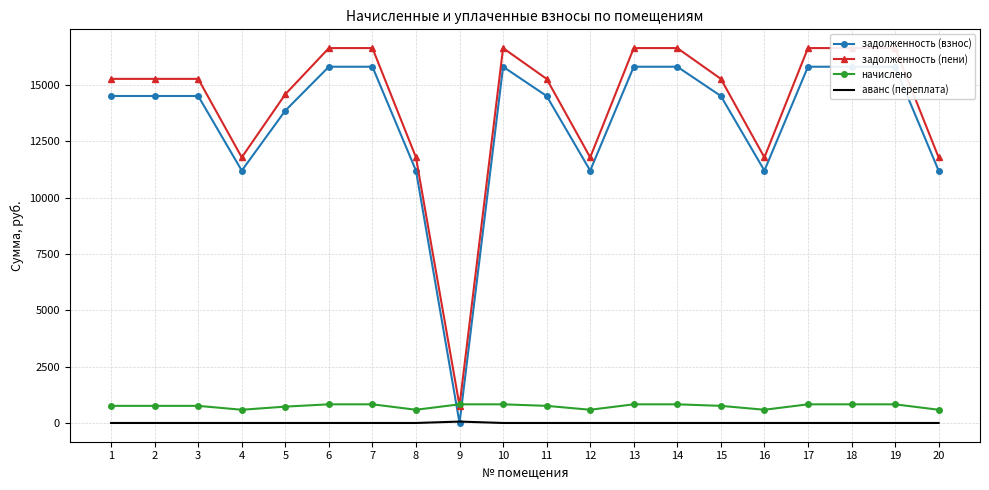

Is it true that начислено equals 760.4 at 1?

True